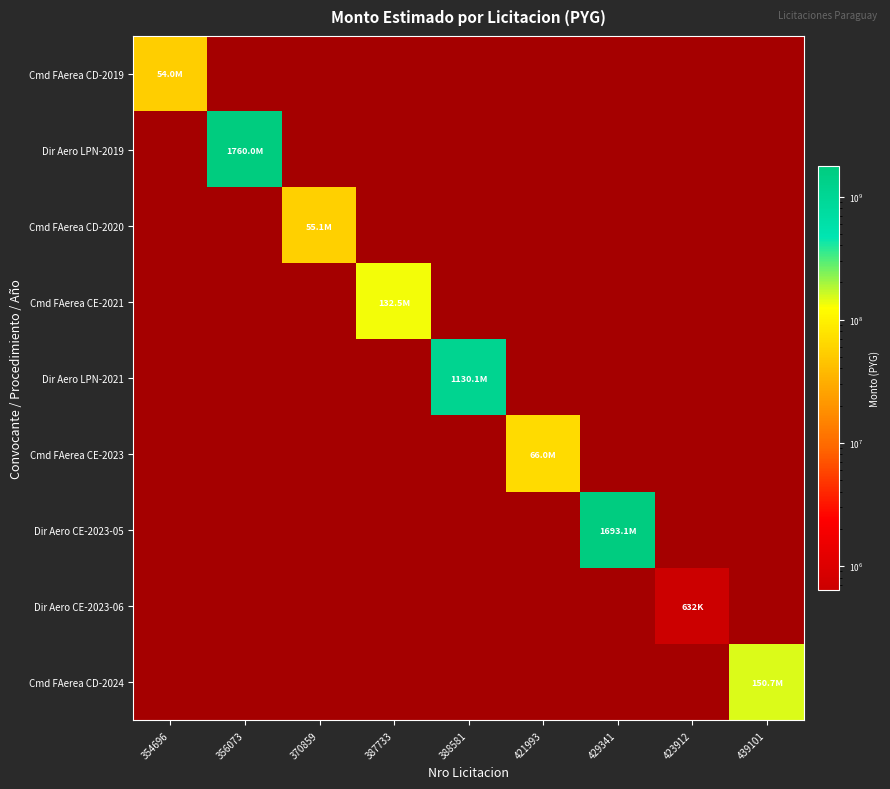

Which category has the lowest value across all series?

423912